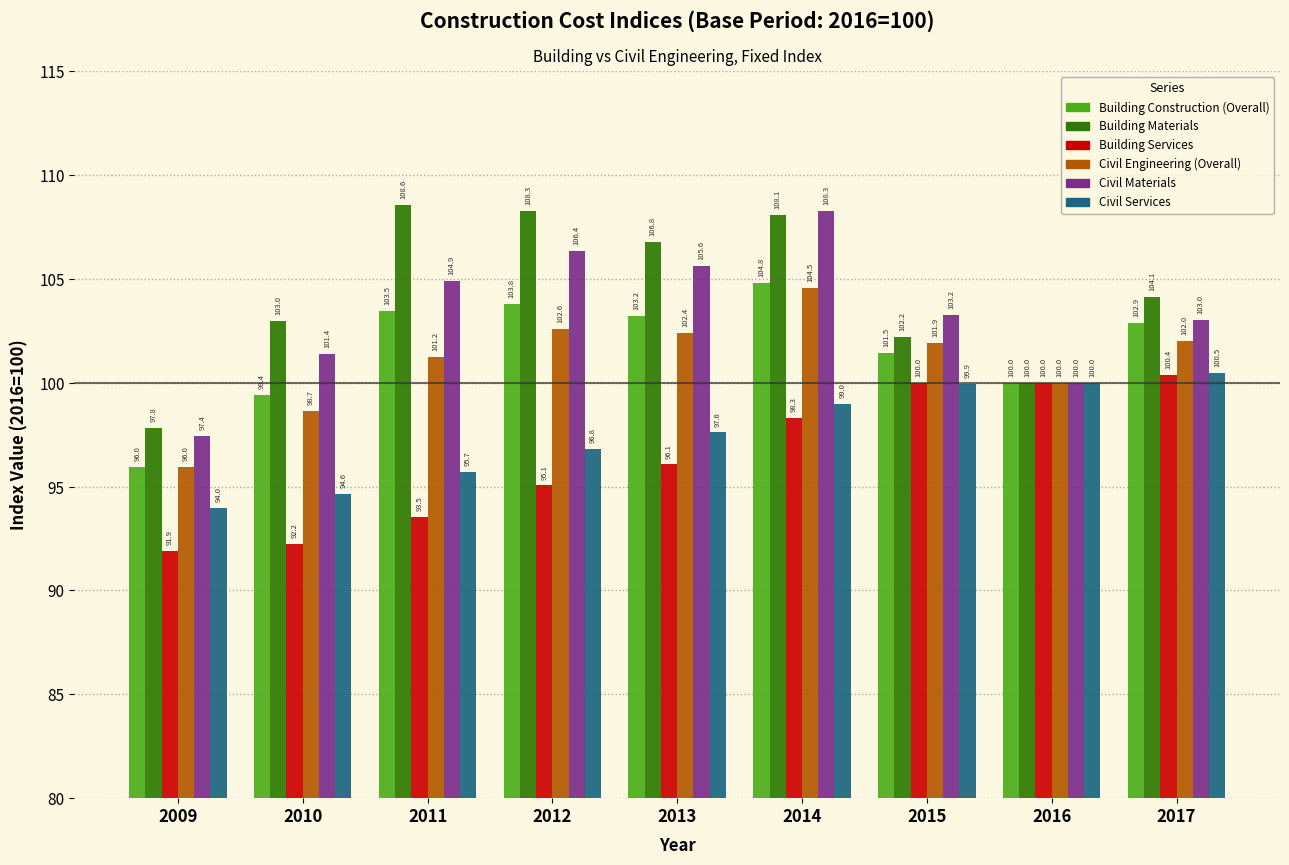

Read the Civil Materials value at 2012.

106.4